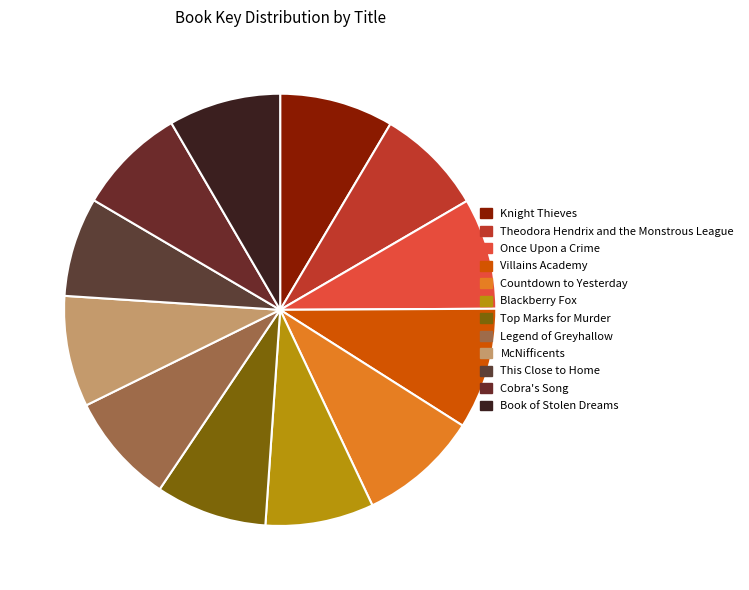

What is the change in value from Countdown to Yesterday to Cobra's Song?

-19363626